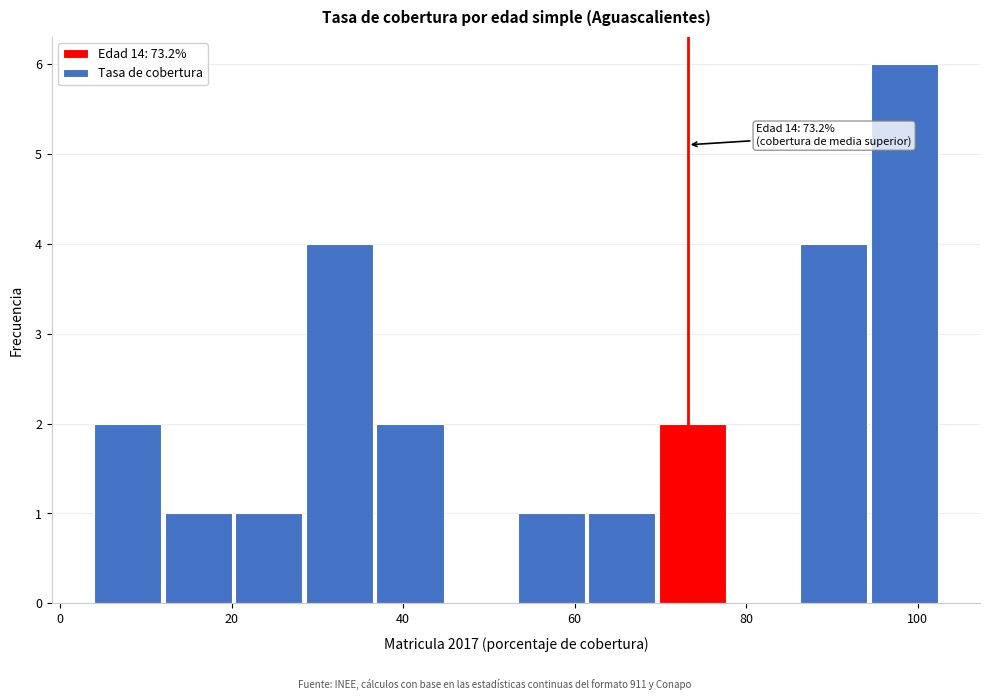

Over which range of the x-axis is the bar tallest?

94 to 102